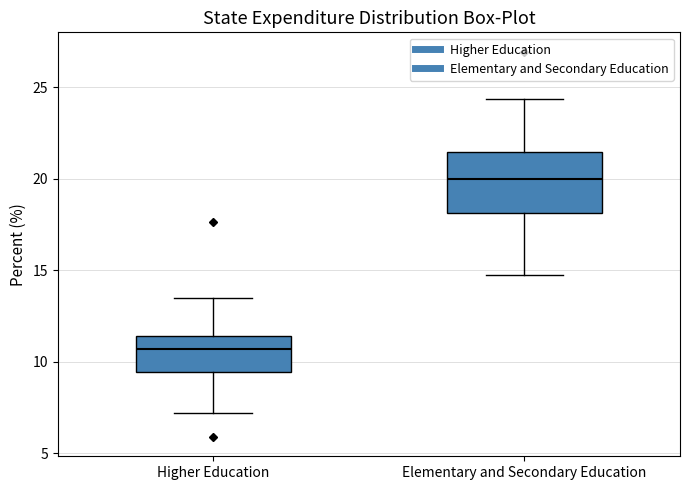

Comparing the boxes themselves (not the whiskers), which one is the tallest?

Elementary and Secondary Education